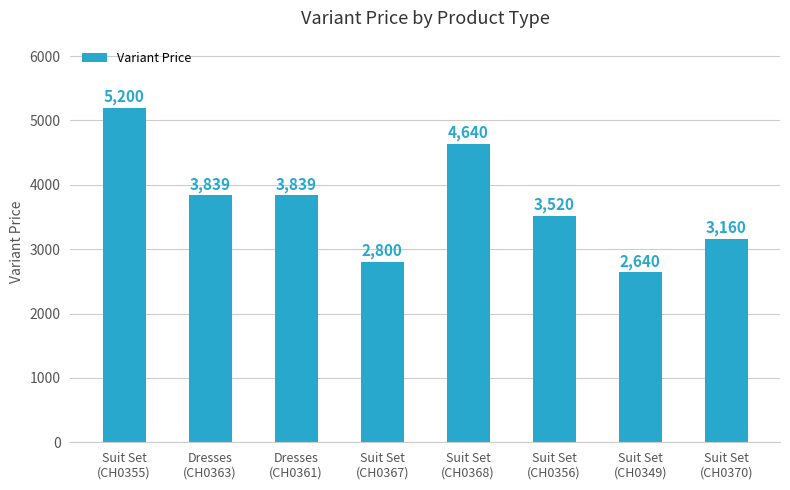

The chart shows a value of 8480.3 at Suit Set
(CH0355). True or false?

False